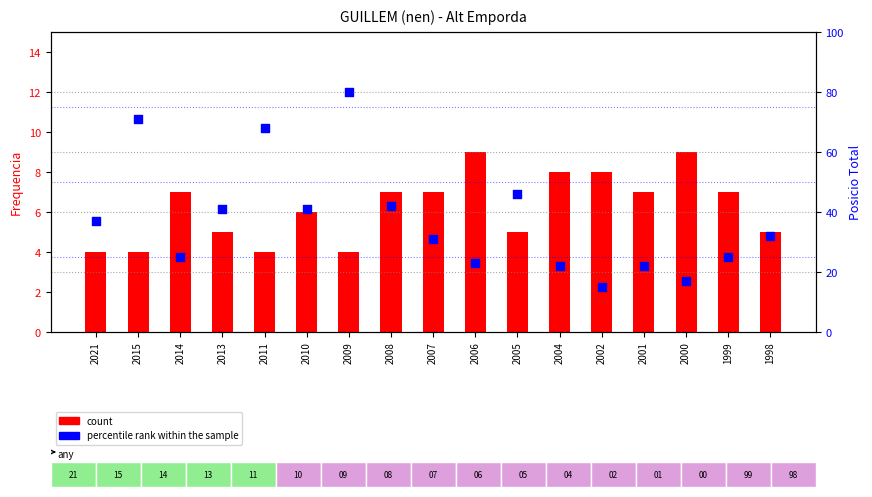

What are all the series names shown in the legend?

count, percentile rank within the sample